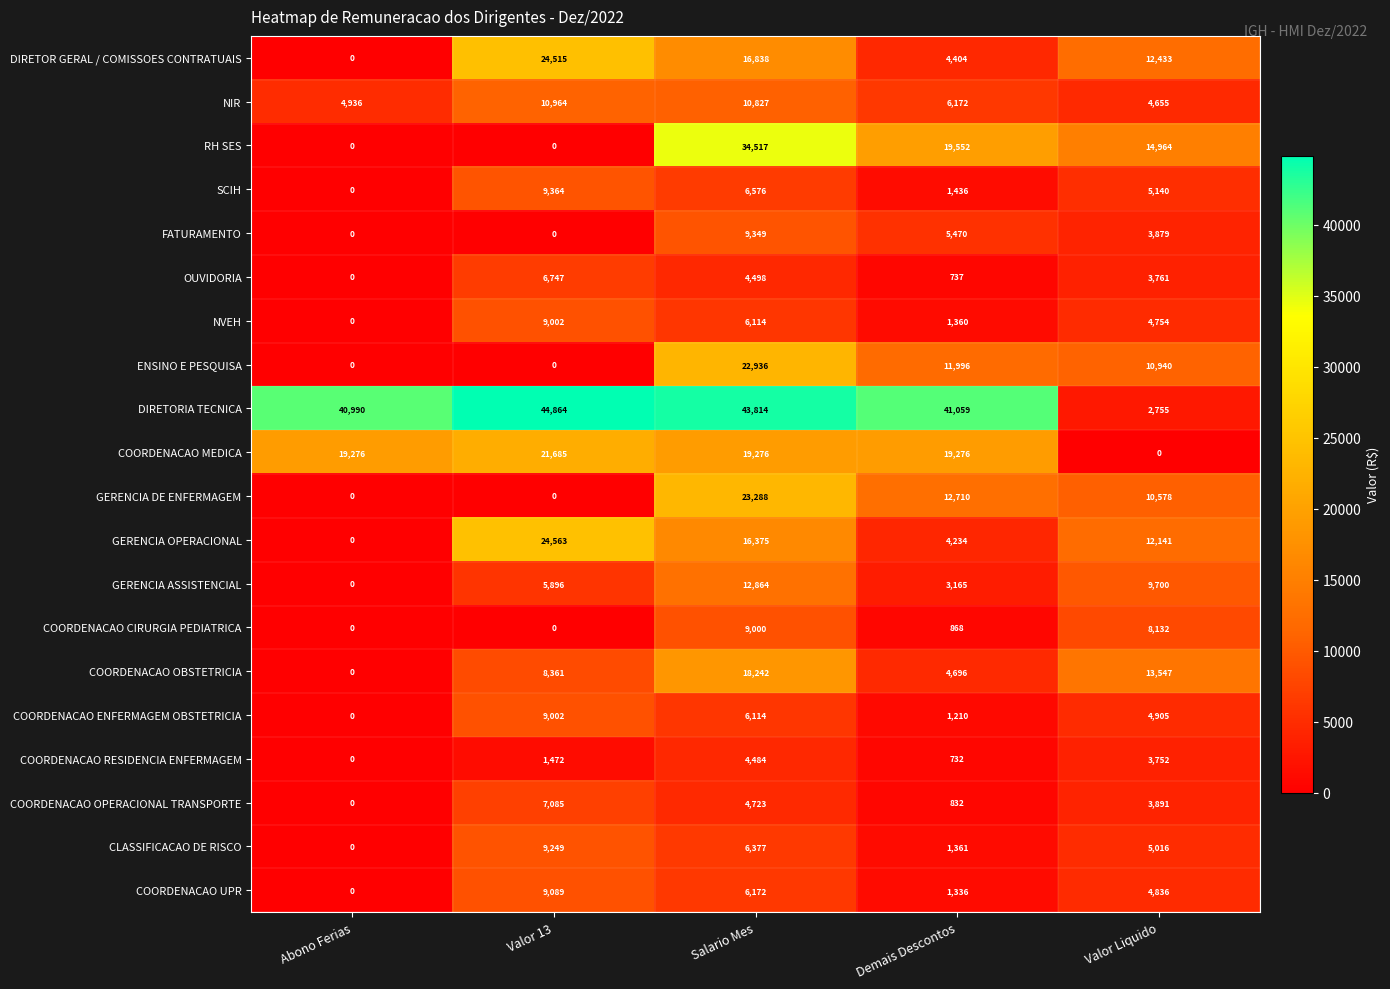

What is the difference between the COORDENACAO RESIDENCIA ENFERMAGEM values at Salario Mes and Valor 13?

3012